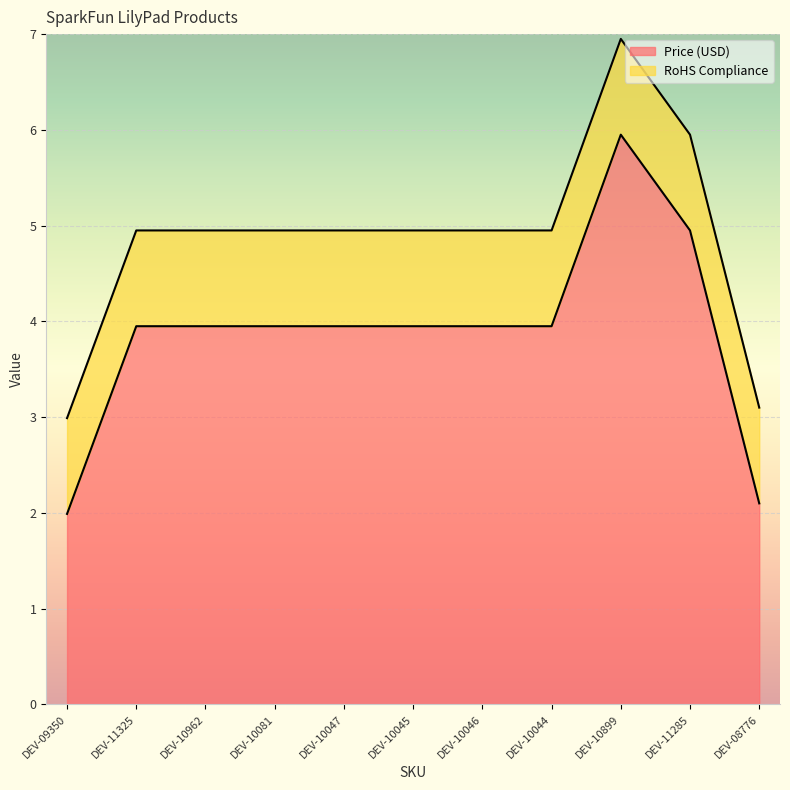

Is it true that the value at DEV-10081 is 1.2?

False